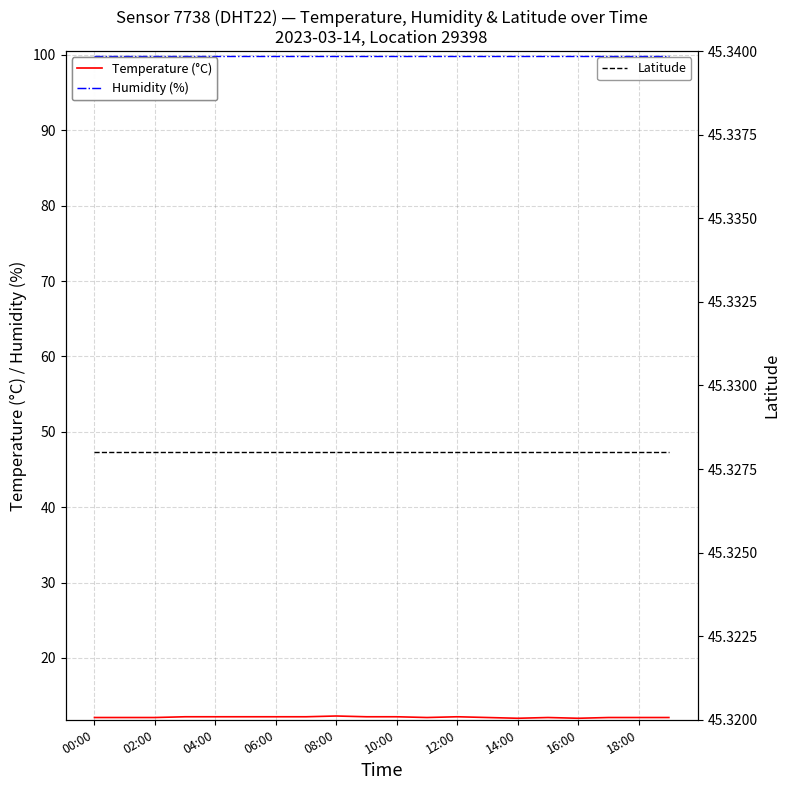

How many distinct data groups are displayed?

3